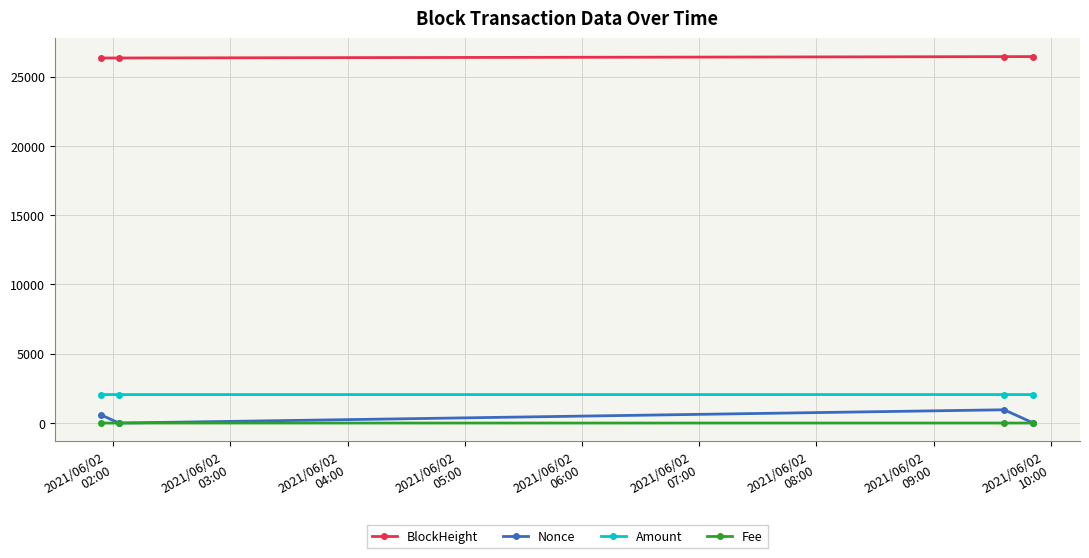

Is this an area chart (filled region under the line)?

No